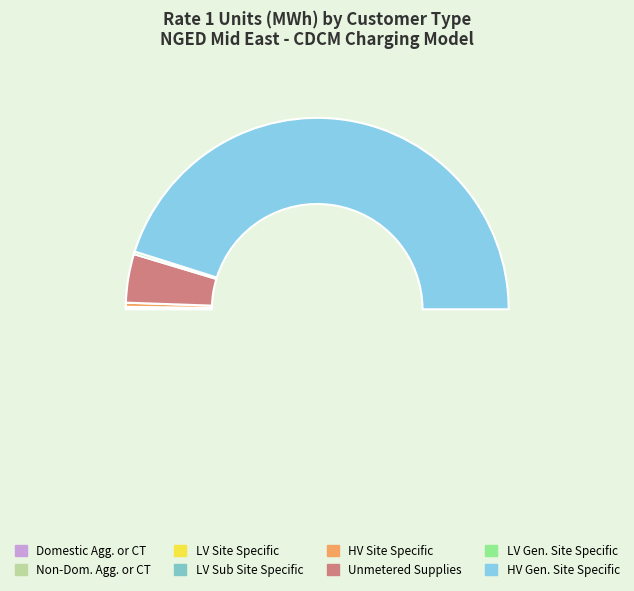

Between LV Generation Site Specific and LV Site Specific, which is larger?

LV Generation Site Specific